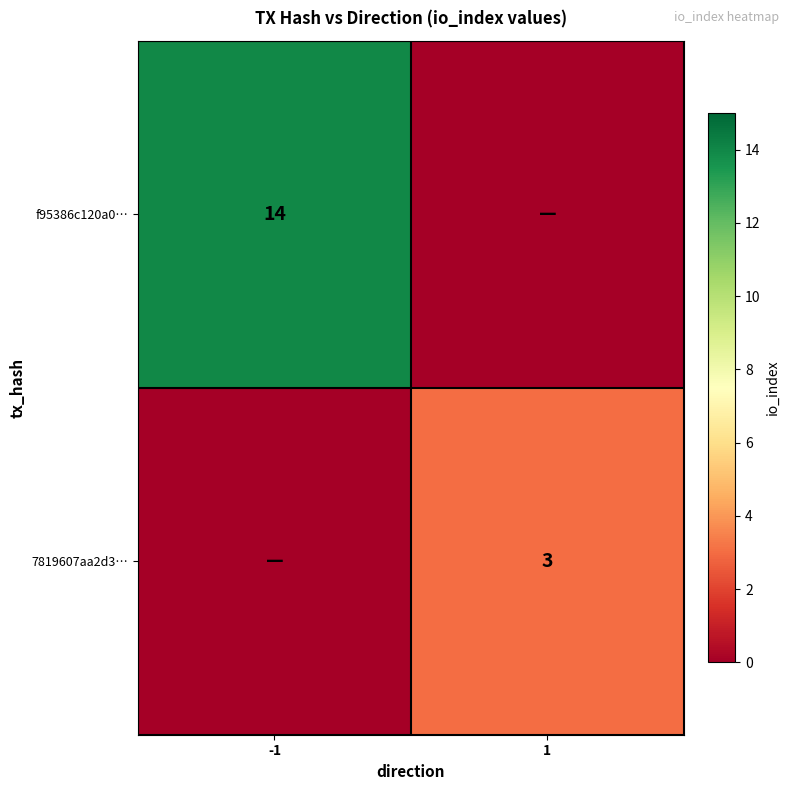

Is it true that 7819607aa2d3… equals 2 at 1?

False